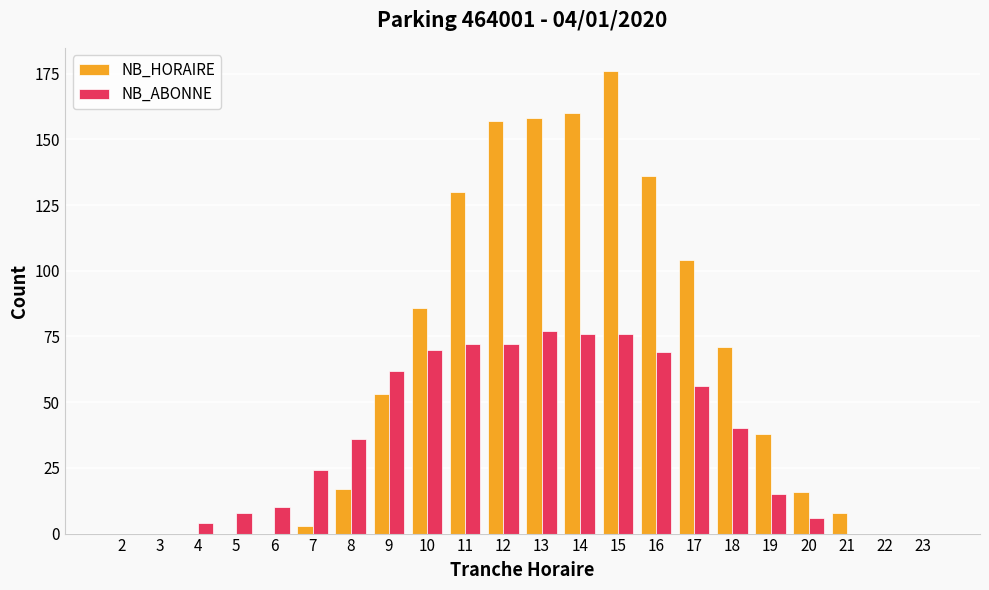

Between 16 and 21, which series saw the biggest shift?

NB_HORAIRE